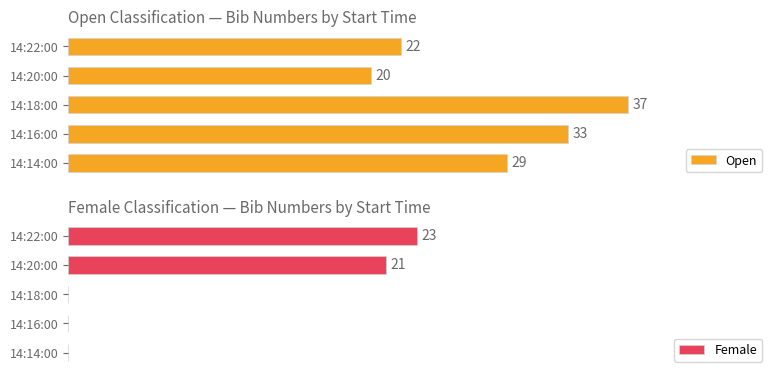

Are the bars grouped side by side (vs. stacked)?

Yes